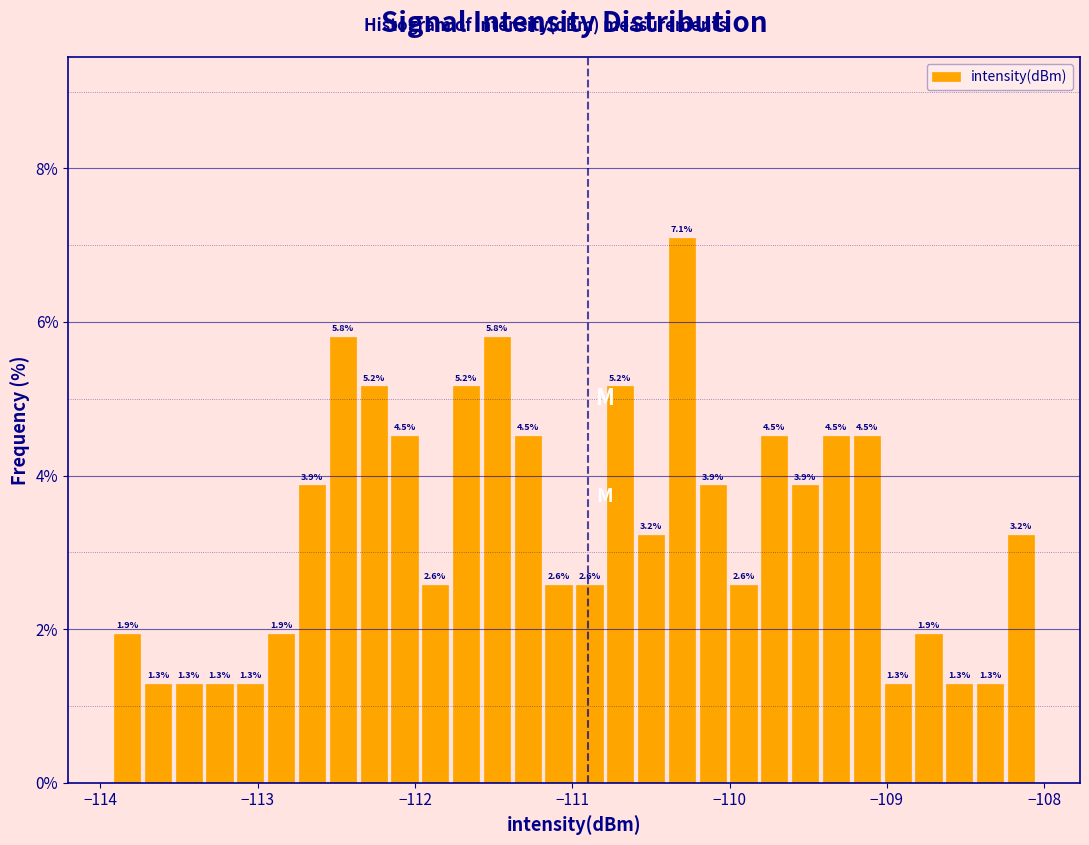

Read against the x-axis, roughly where is the centre of the tallest bar?

-110.3